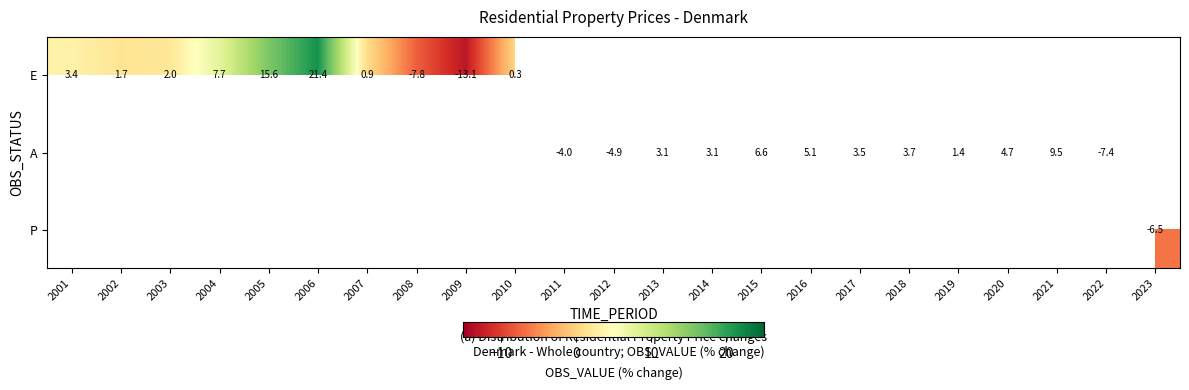

True or false: E has a value of 2.3 at 2002.

False